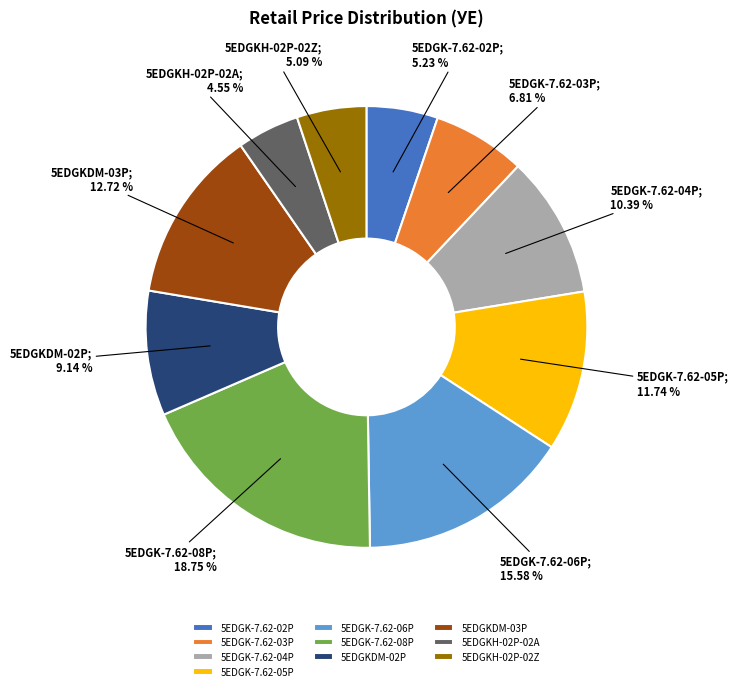

How many segments does this pie chart have?

10